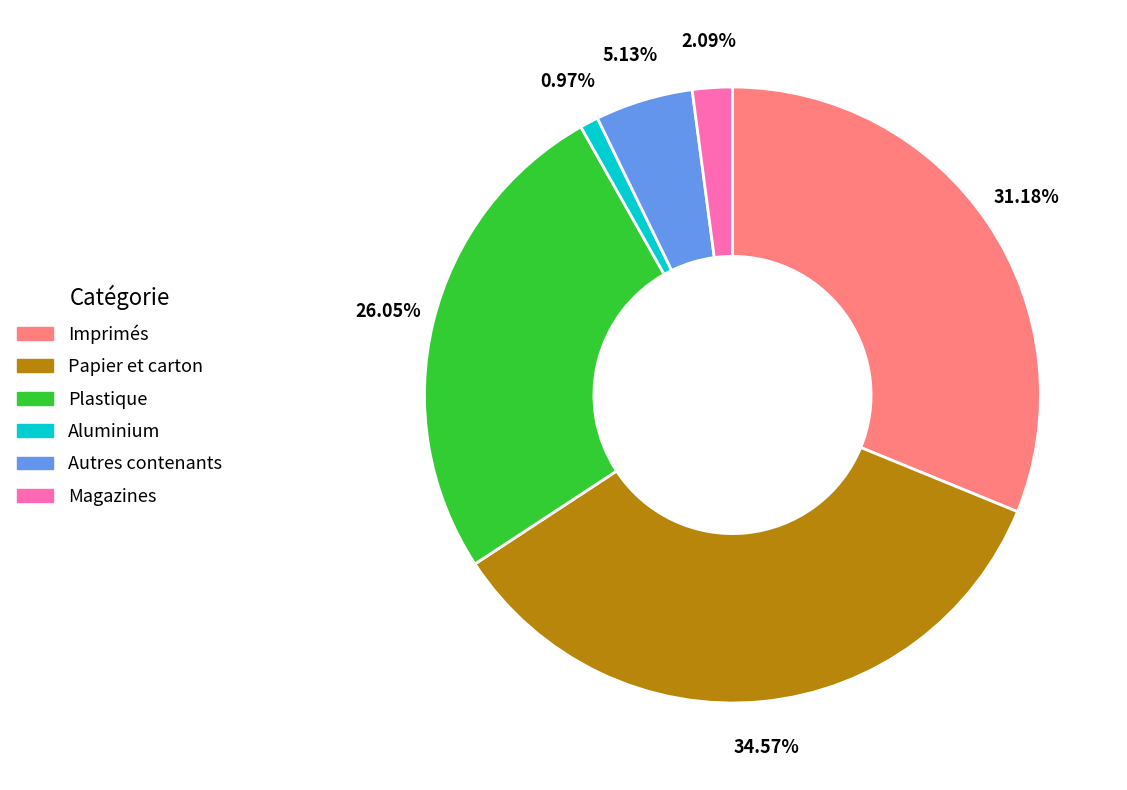

How many slices are in this pie chart?

6